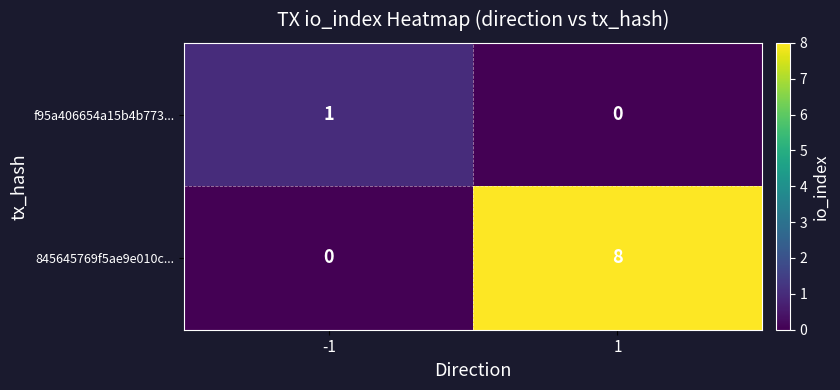

What is the difference between the highest and lowest values at 1?

8